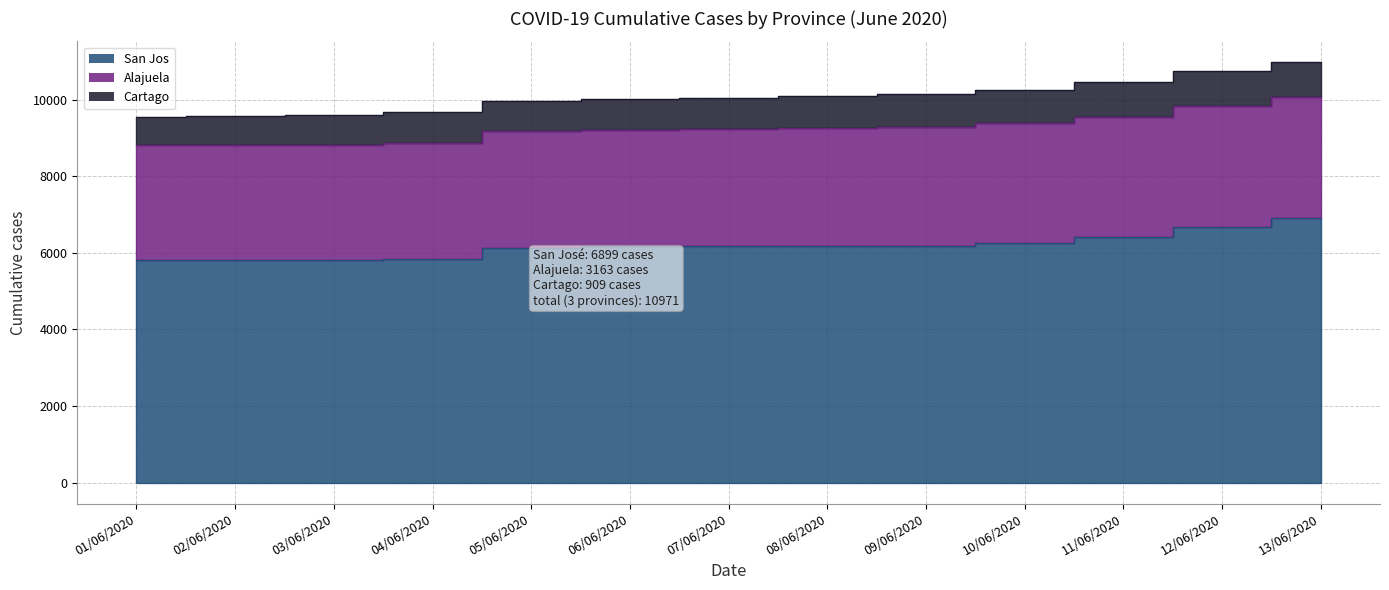

What is the total value across all series at 05/06/2020?

9973